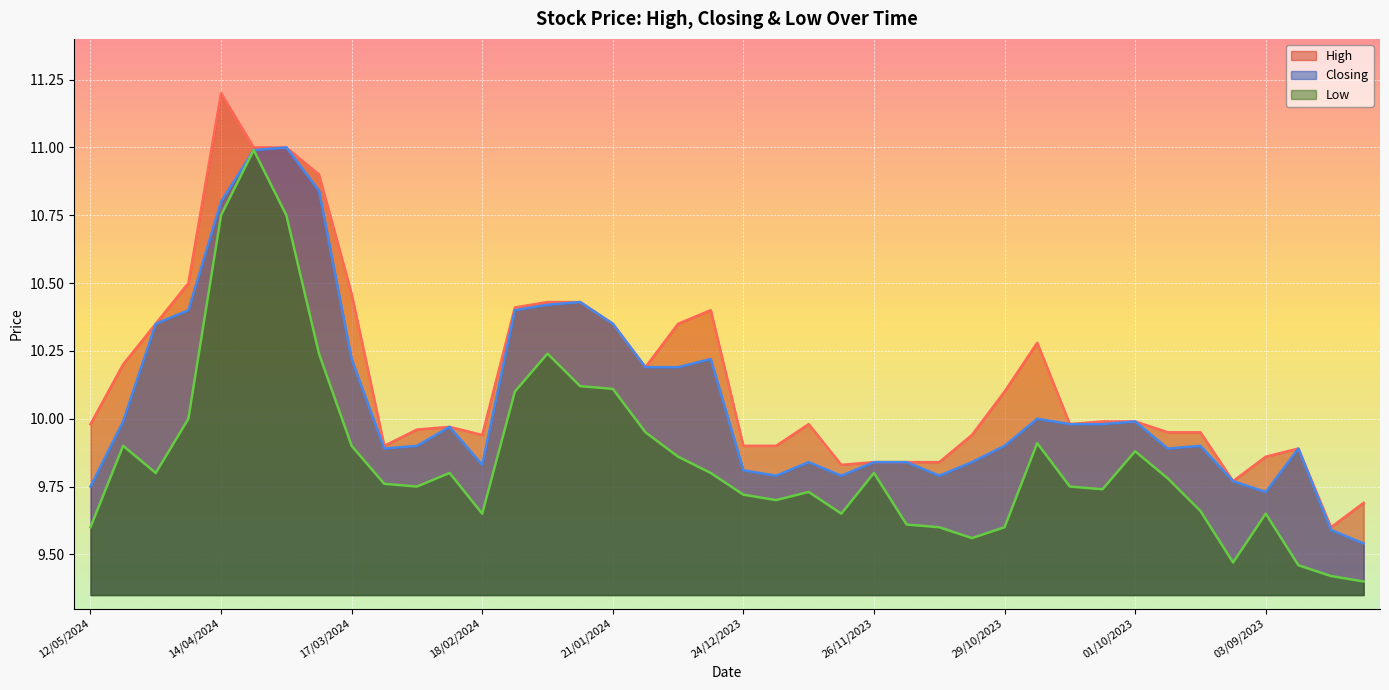

List the series in order of their overall mean, lowest first.

Low, Closing, High